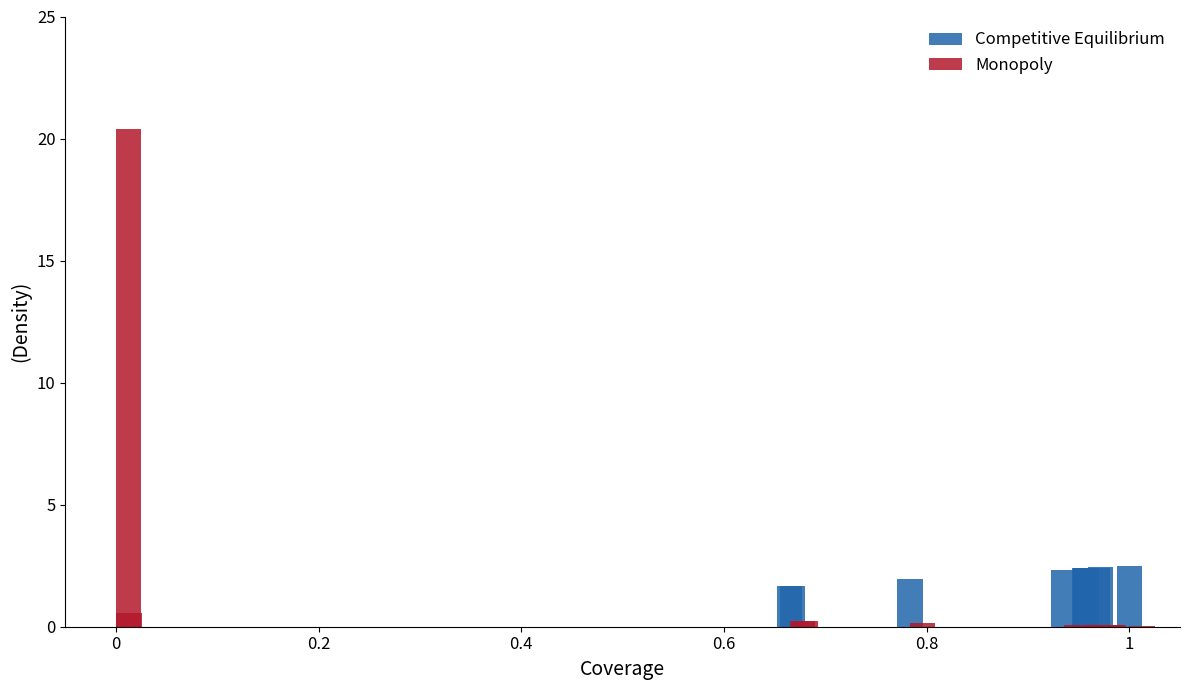

What is the difference between the maximum and minimum values in the Competitive Equilibrium series?

2.5